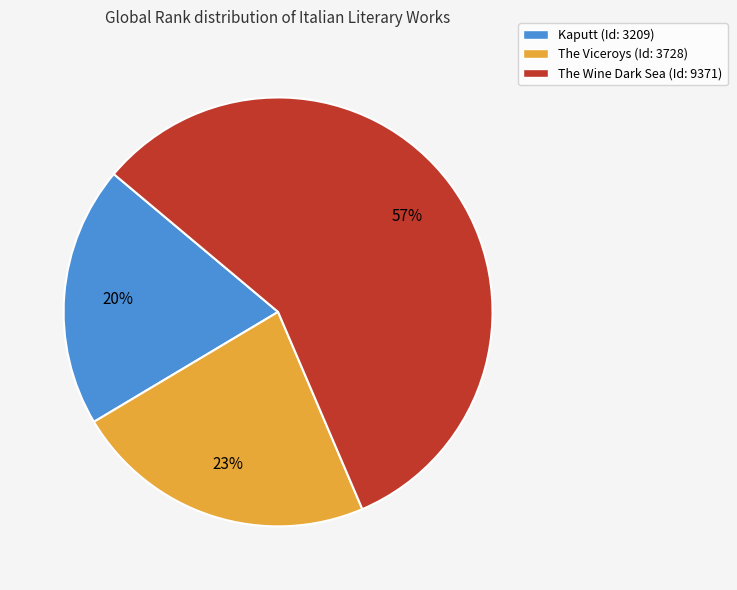

Approximately how many times larger is the value at The Wine Dark Sea compared to Kaputt?

2.9